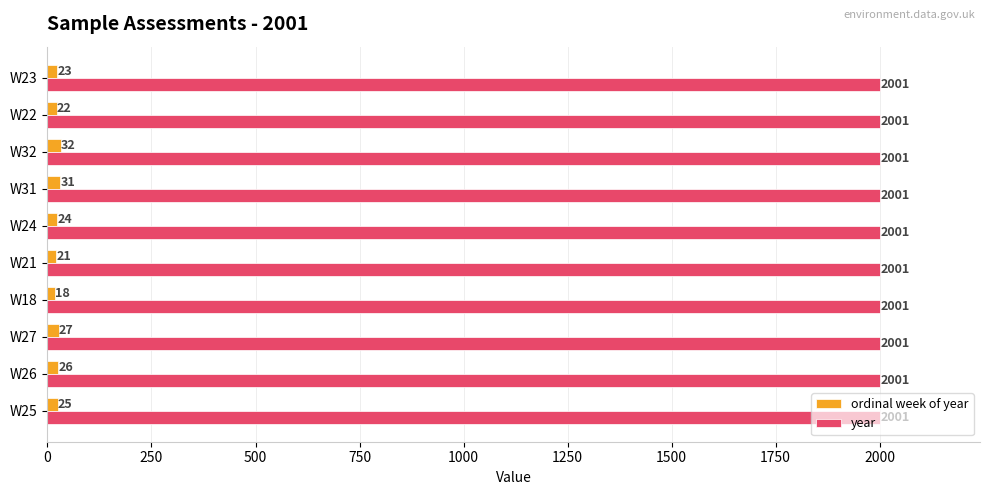

What is the difference between the maximum and minimum values in the ordinal week of year series?

14